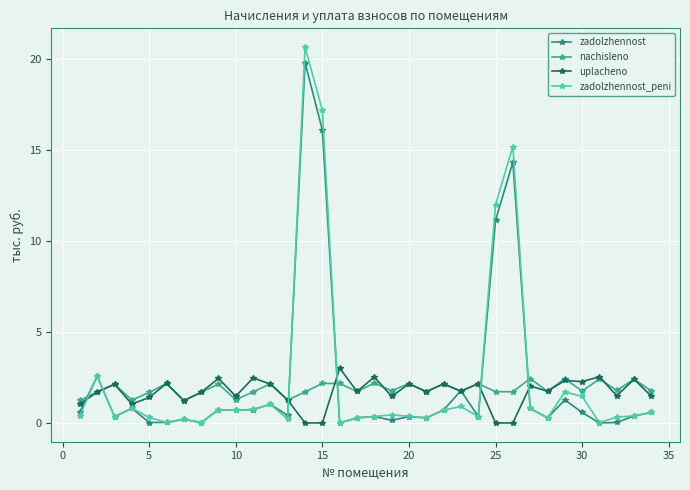

Which series ends up on top after the final intersection of zadolzhennost_peni and zadolzhennost?

zadolzhennost_peni